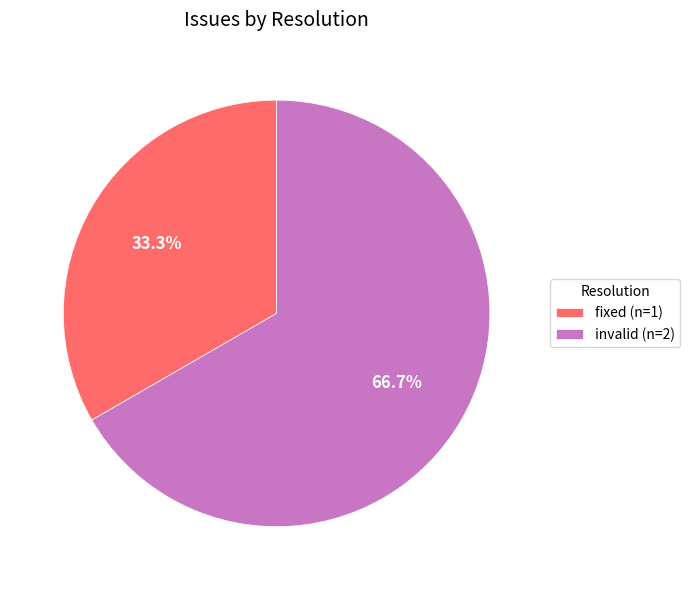

Count the number of slices in the pie.

2